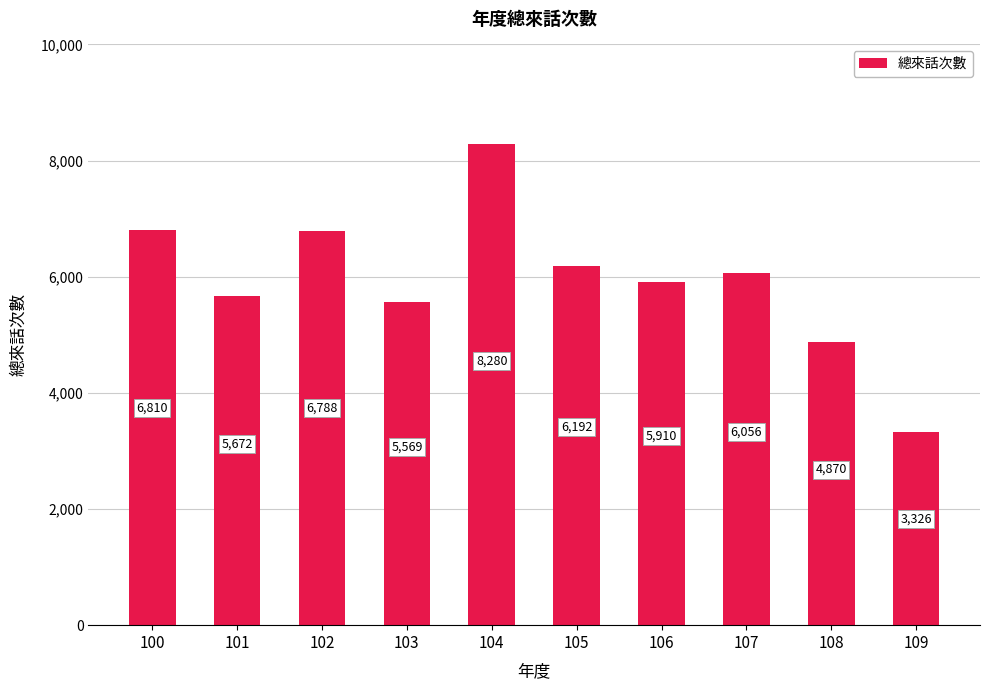

Reading left to right, extract all data points from this chart.

100=6810	101=5672	102=6788	103=5569	104=8280	105=6192	106=5910	107=6056	108=4870	109=3326